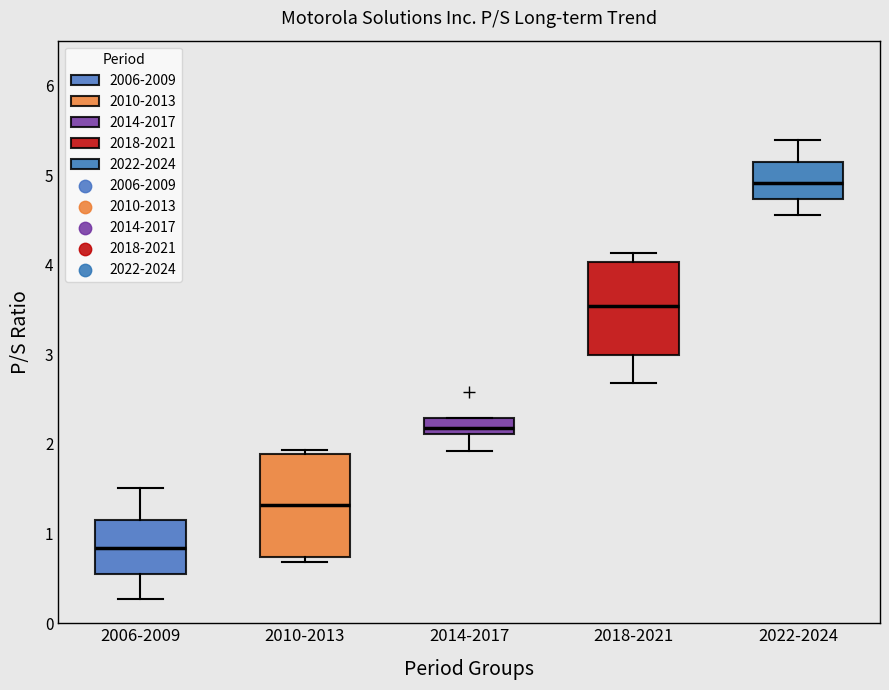

Where does the upper whisker of the box for 2018-2021 end on the y-axis? The values are not printed on the chart, so give them approximately, as read against the axis.

4.1